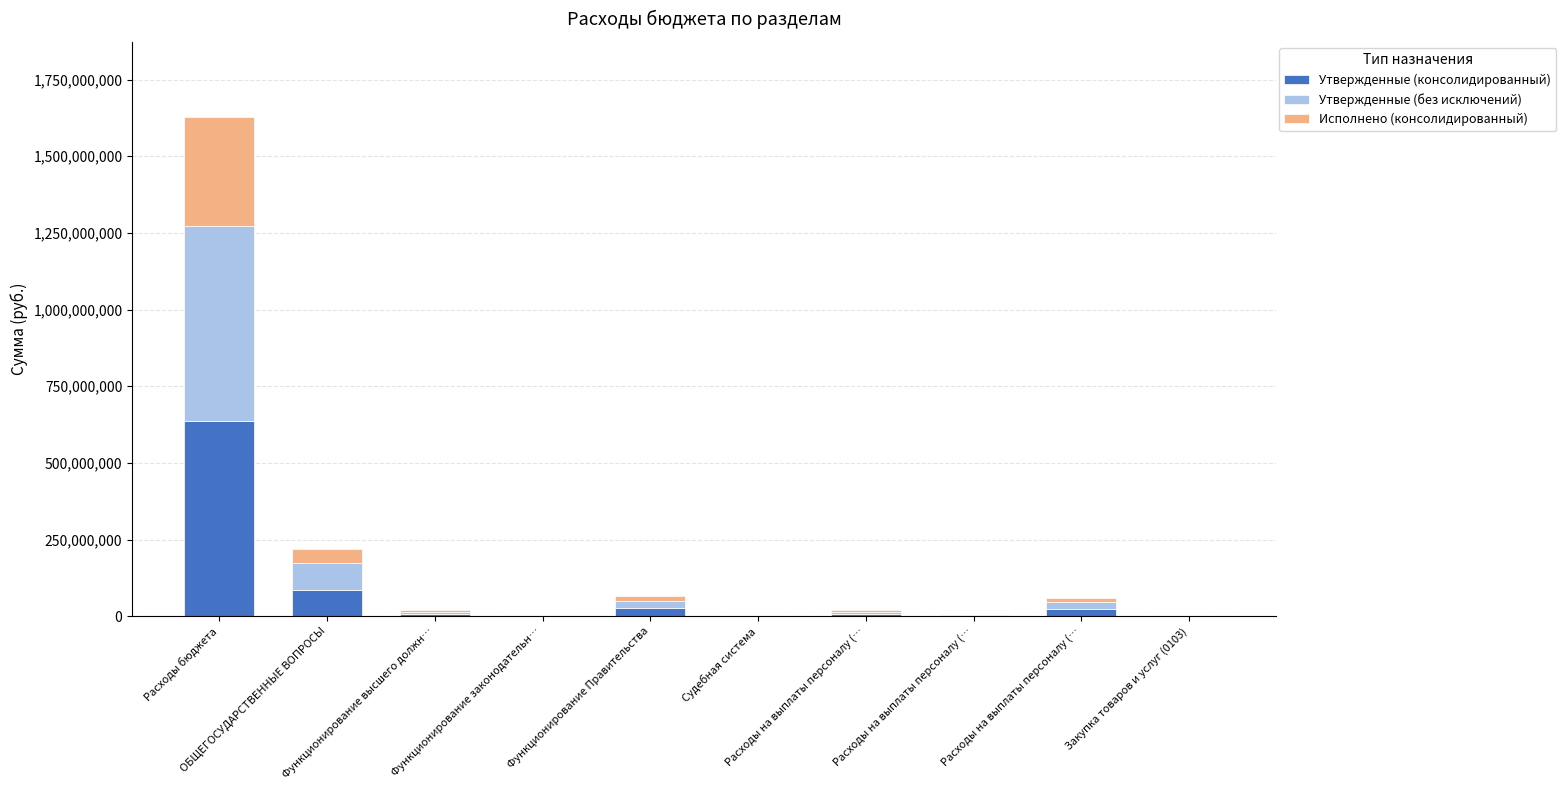

What is the difference between the maximum and second lowest values in the Исполнено (консолидированный) series?

356171535.6